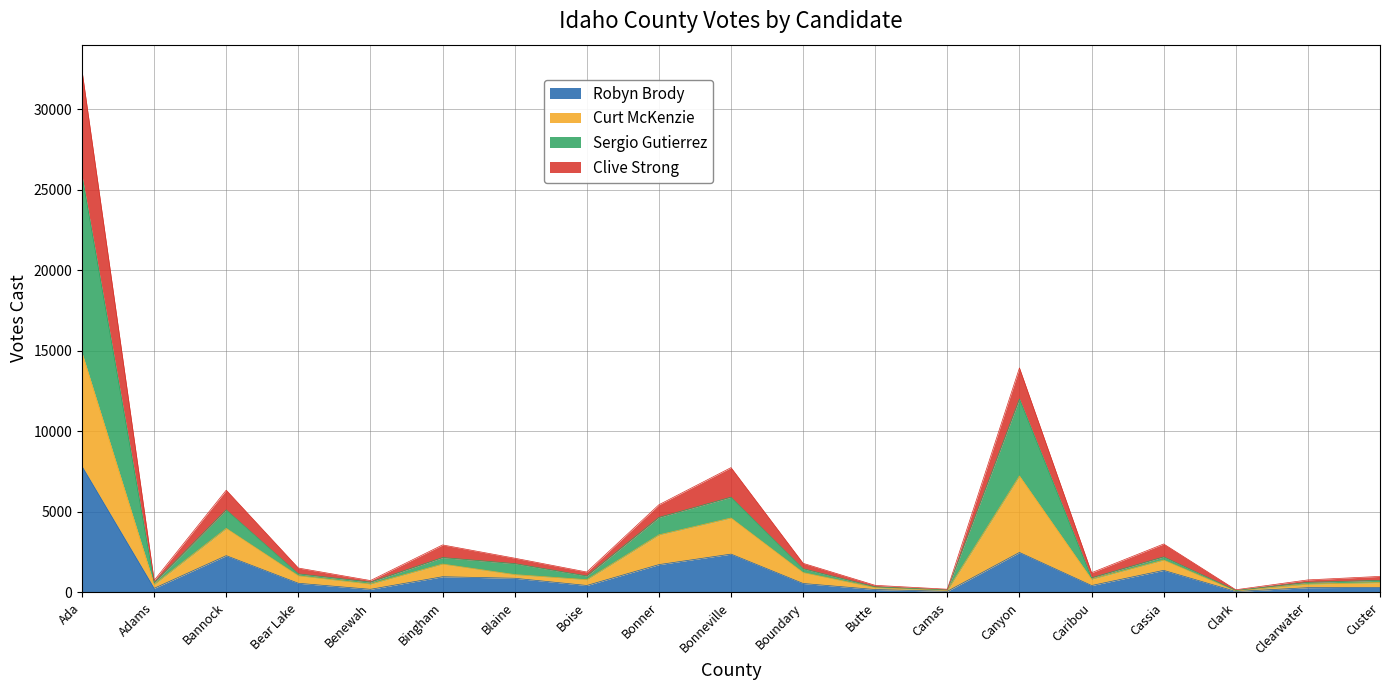

What is the label of the 19th point from the right?

Ada